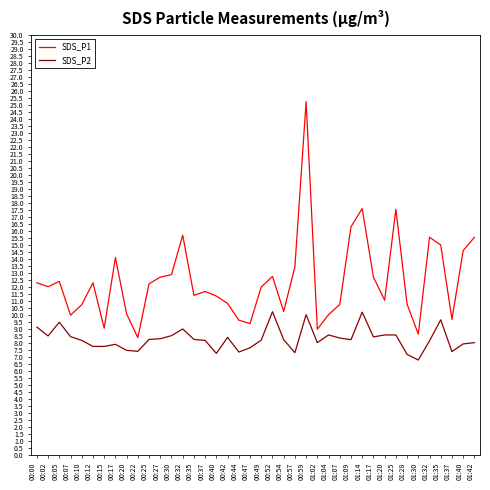

What is the difference between the SDS_P1 values at 00:10 and 00:59?

14.5